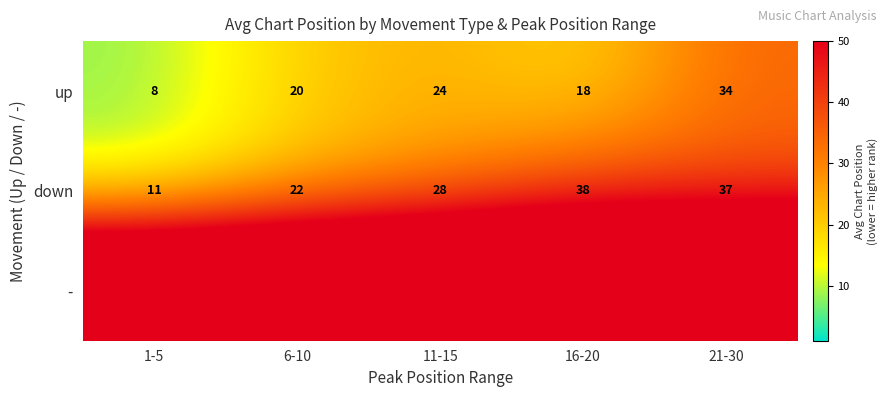

How many values in the down series are below 28?

2